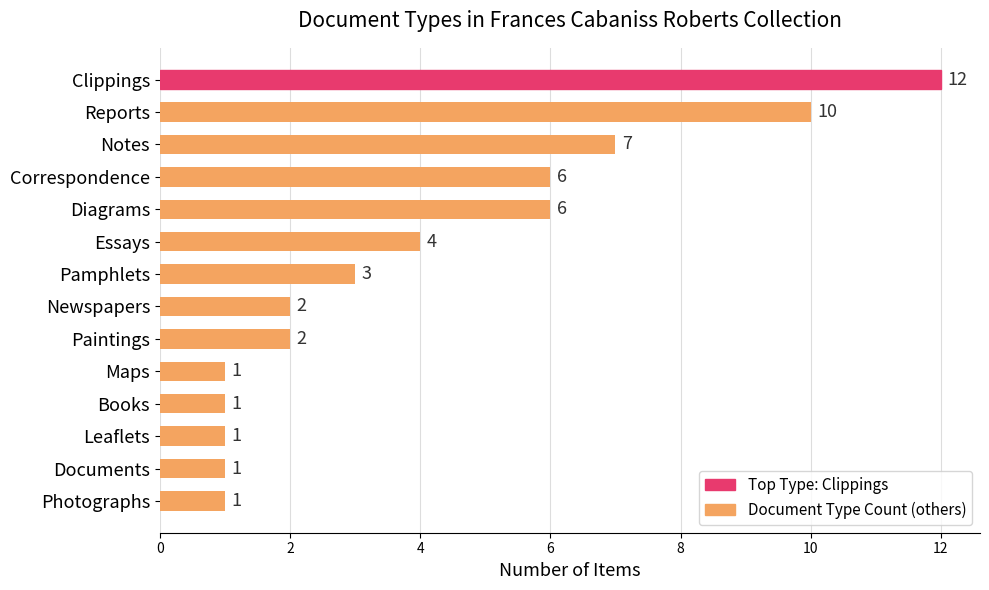

Approximately how many times larger is the value at Newspapers compared to Books?

2.0